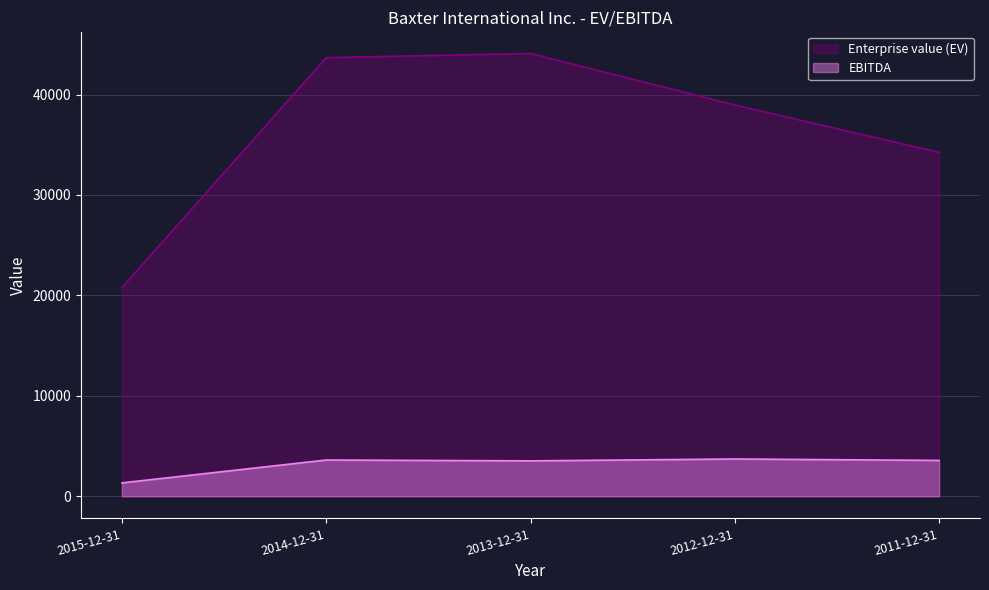

The Enterprise value (EV) series shows 5662 at 2015-12-31. True or false?

False